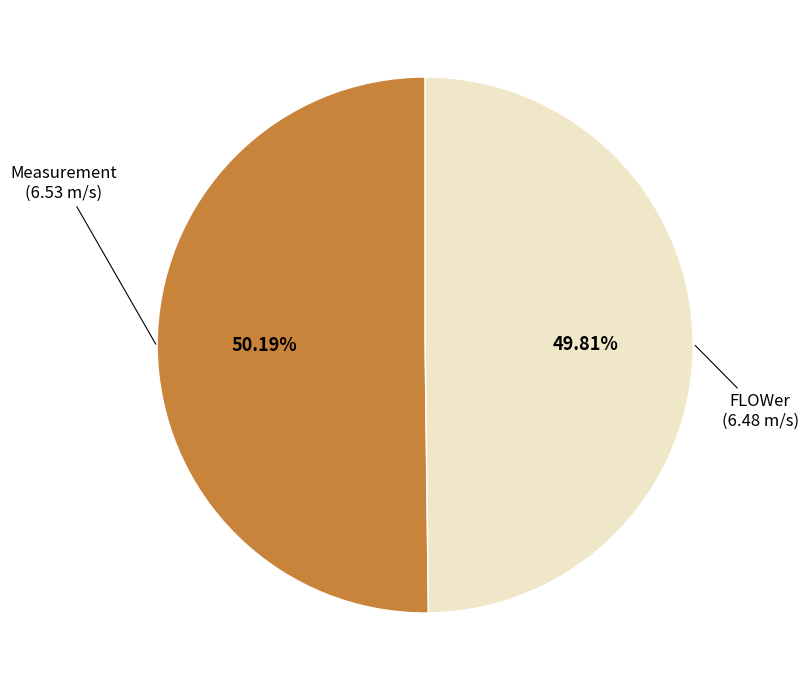

Is there a majority slice in this chart?

Yes